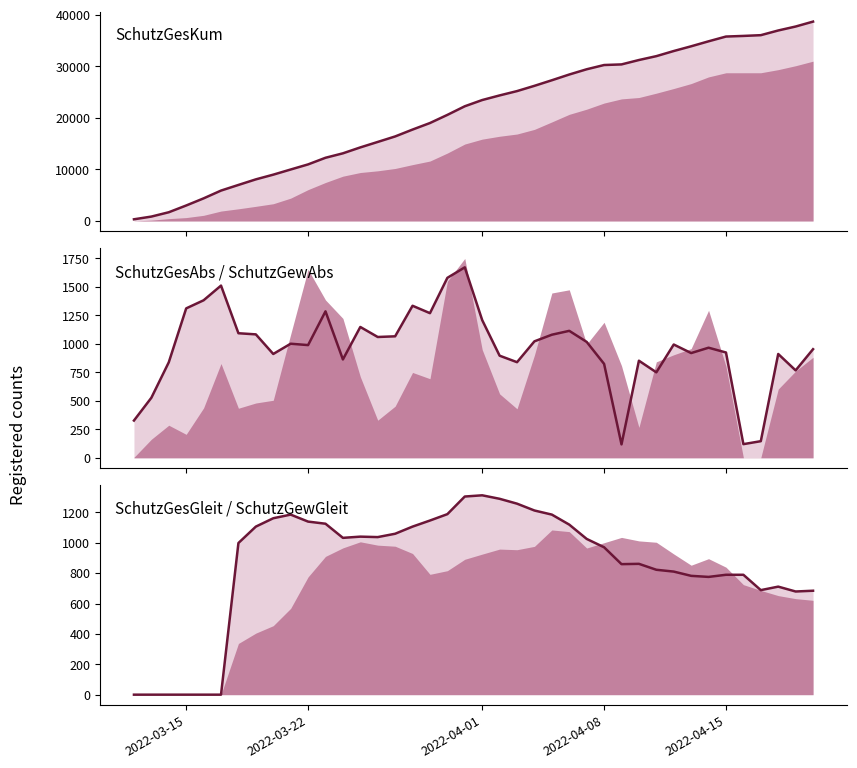

True or false: SchutzGesKum_line has more than 1 interior local peaks.

False